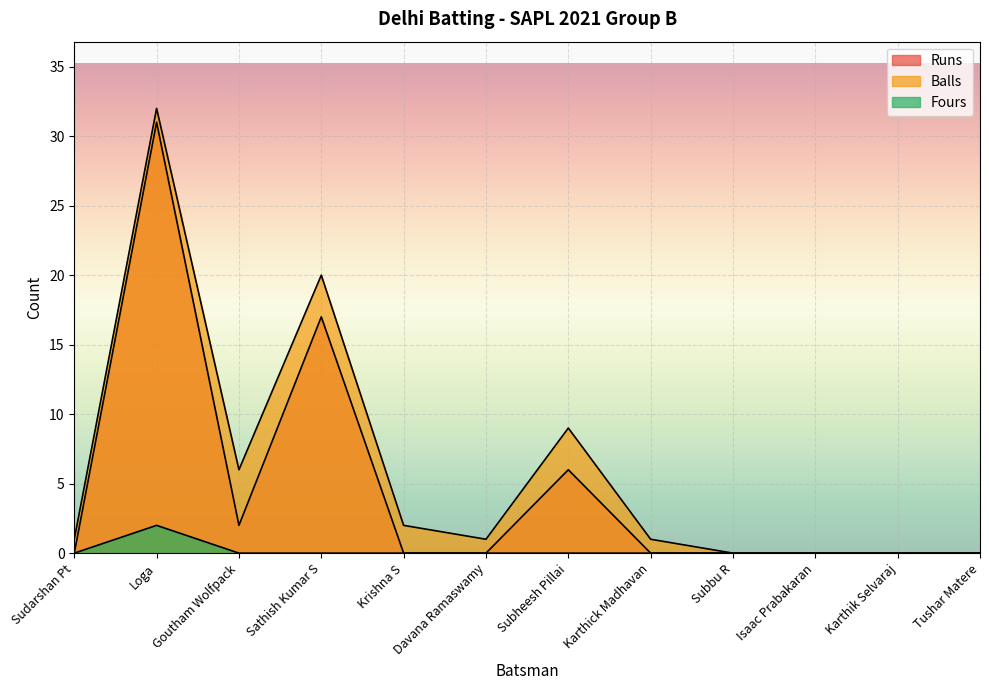

True or false: Runs has more than 1 points higher than both neighbors.

True